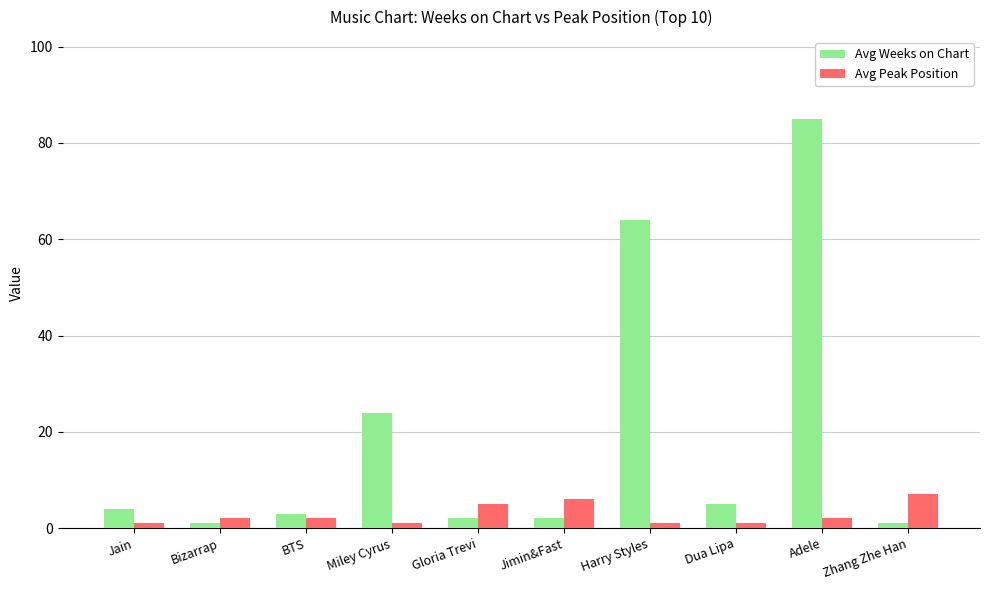

What are all the series names shown in the legend?

Avg Weeks on Chart, Avg Peak Position